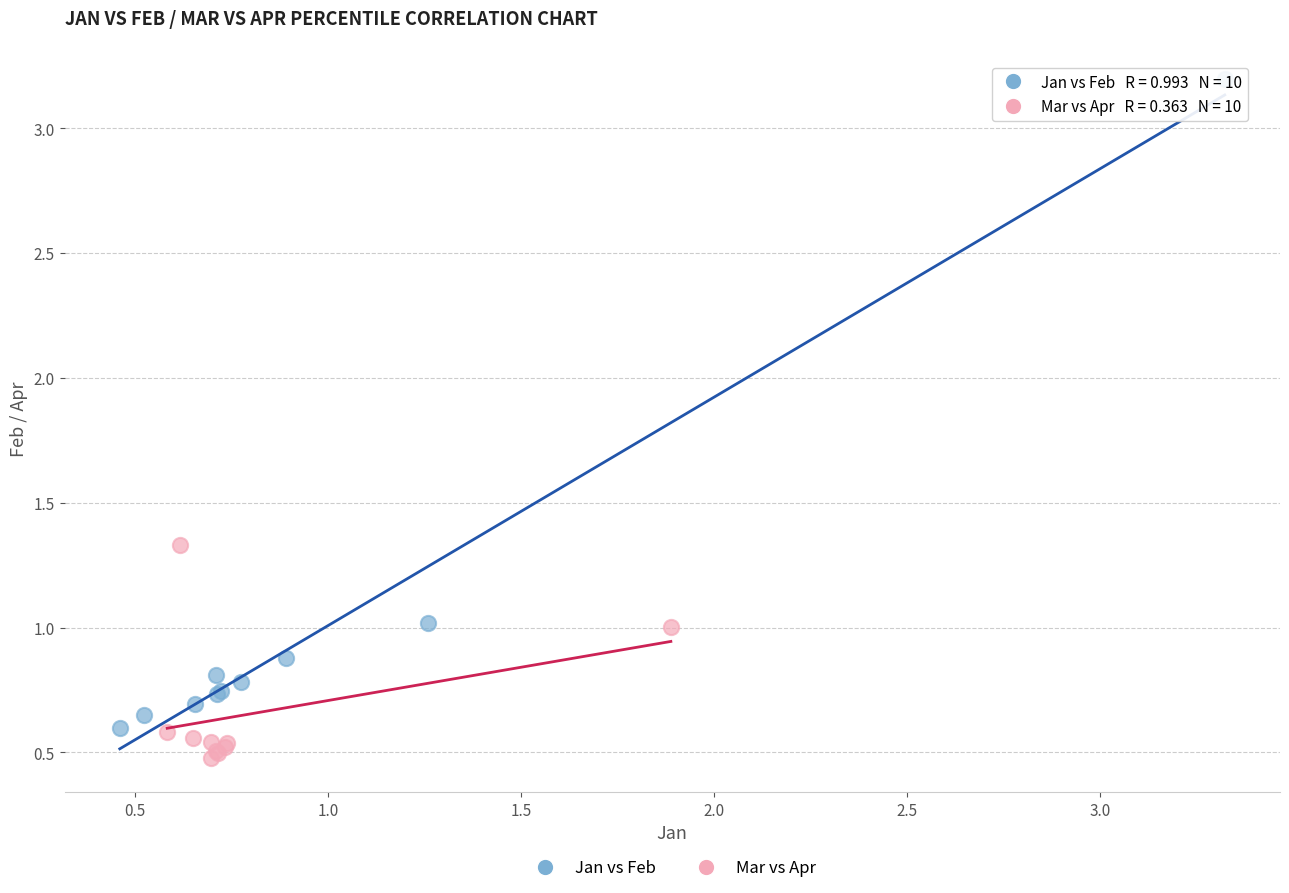

Which series reaches the minimum Y coordinate?

Mar vs Apr